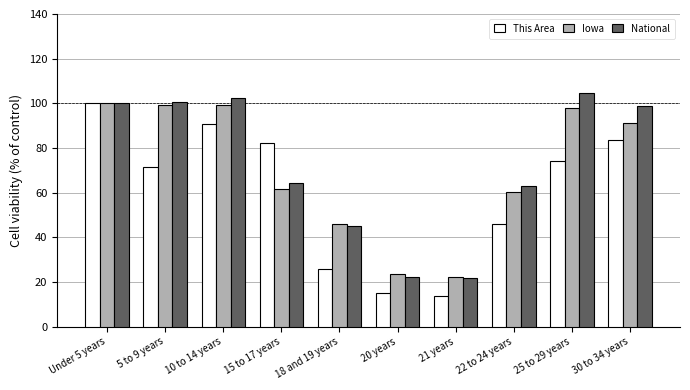

What is the spread (max minus min) of values at 18 and 19 years?

20.1